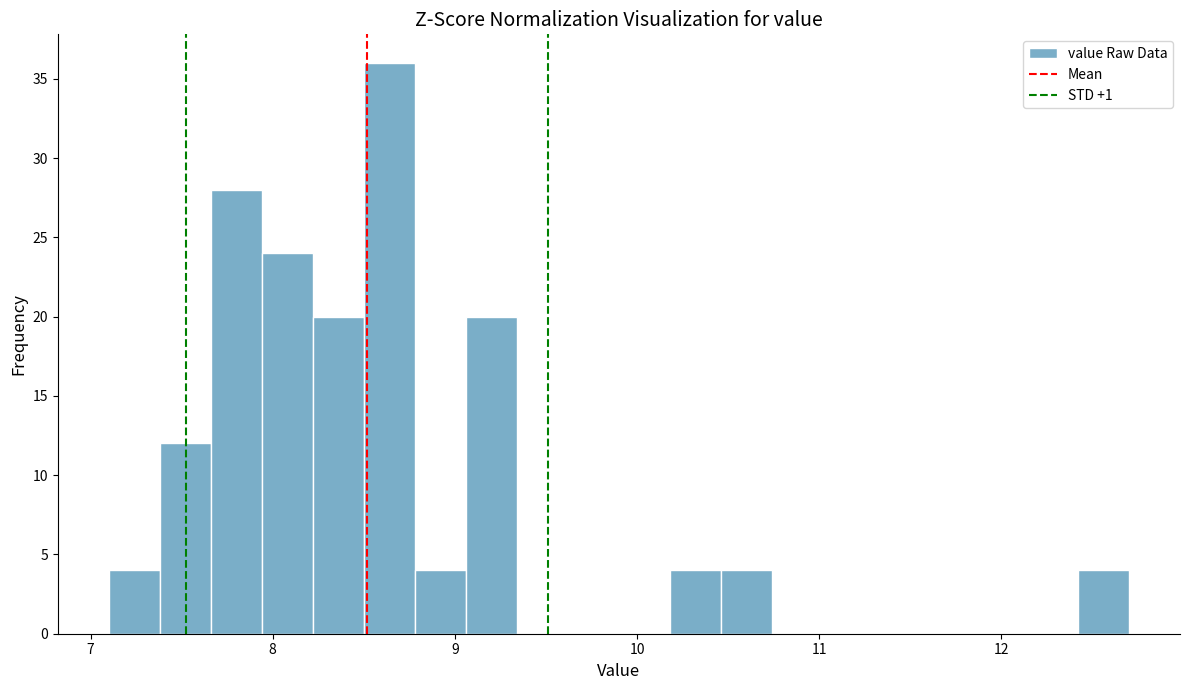

Read against the x-axis, roughly where is the centre of the tallest bar?

8.6